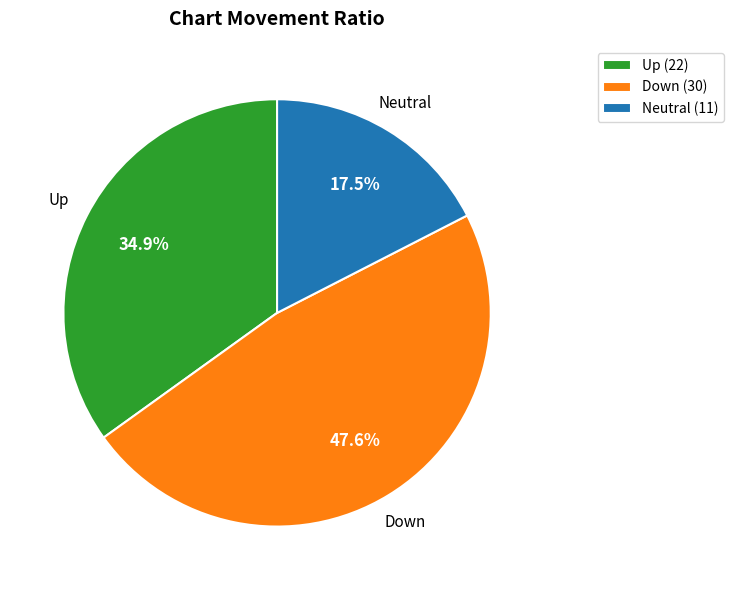

Approximately how many times larger is the value at Neutral (11) compared to Up (22)?

0.5